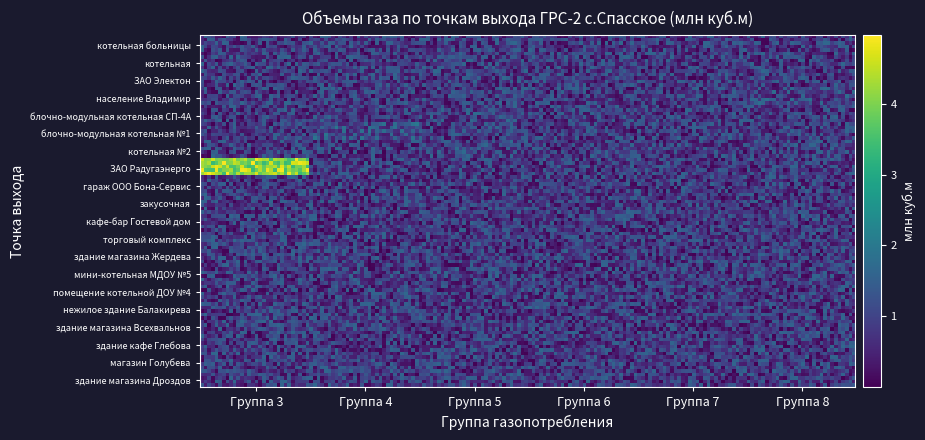

Reading right to left, extract all data points from this chart.

0.0	0.0	0.0	0.0	0.0	0.0	0.0	0.0	0.0	0.0	0.0	0.0	3.3	0.1	0.3	0.1	0.1	0.1	0.1	0.0